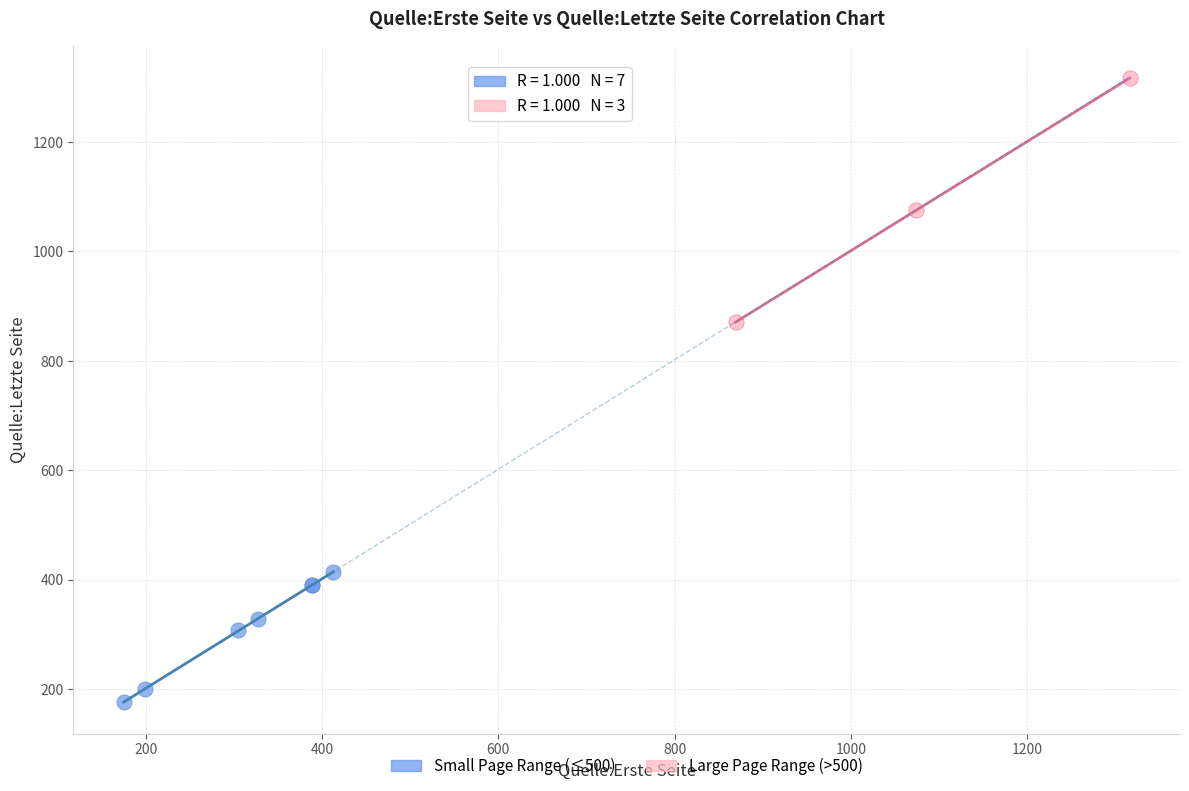

Which series has the widest spread of Y values?

Large Page Range (>500)